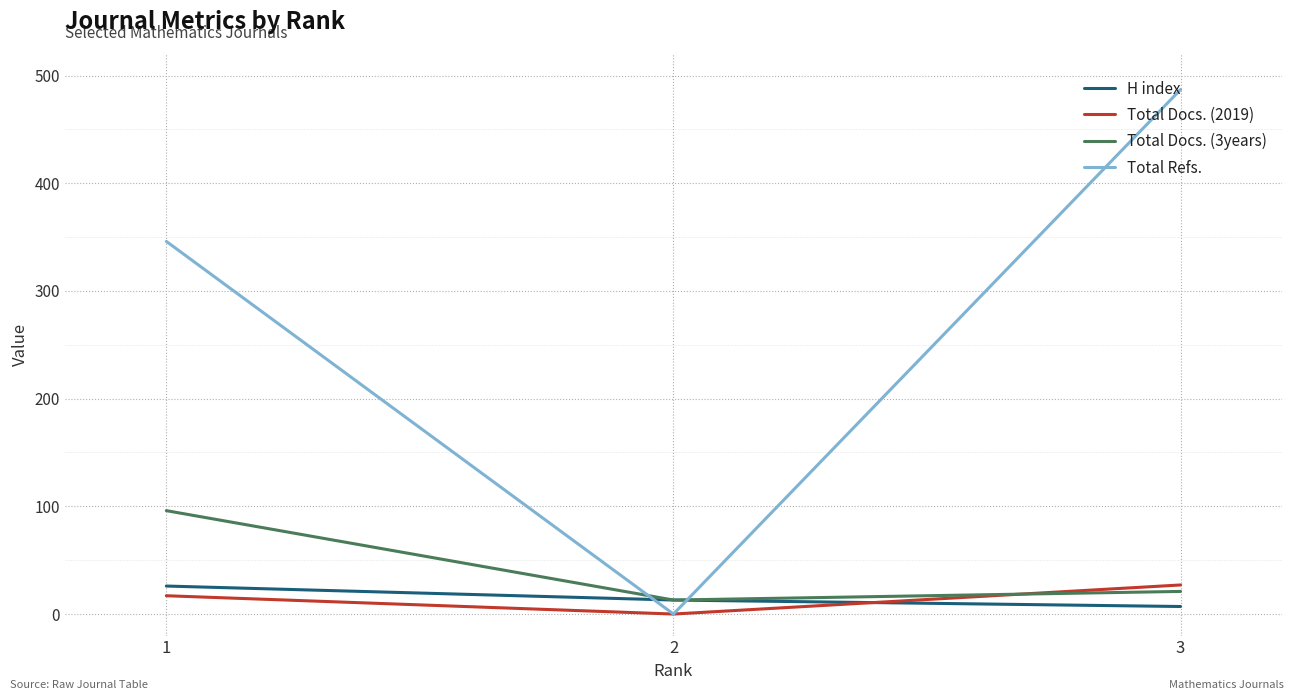

What are all the series names shown in the legend?

H index, Total Docs. (2019), Total Docs. (3years), Total Refs.